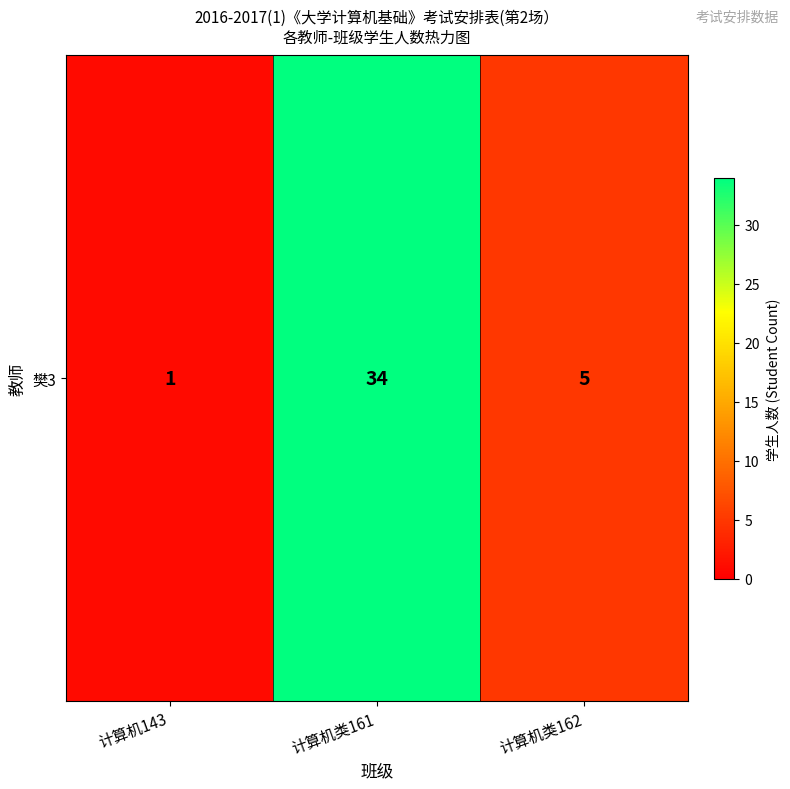

How many values are between 1 and 34?

3